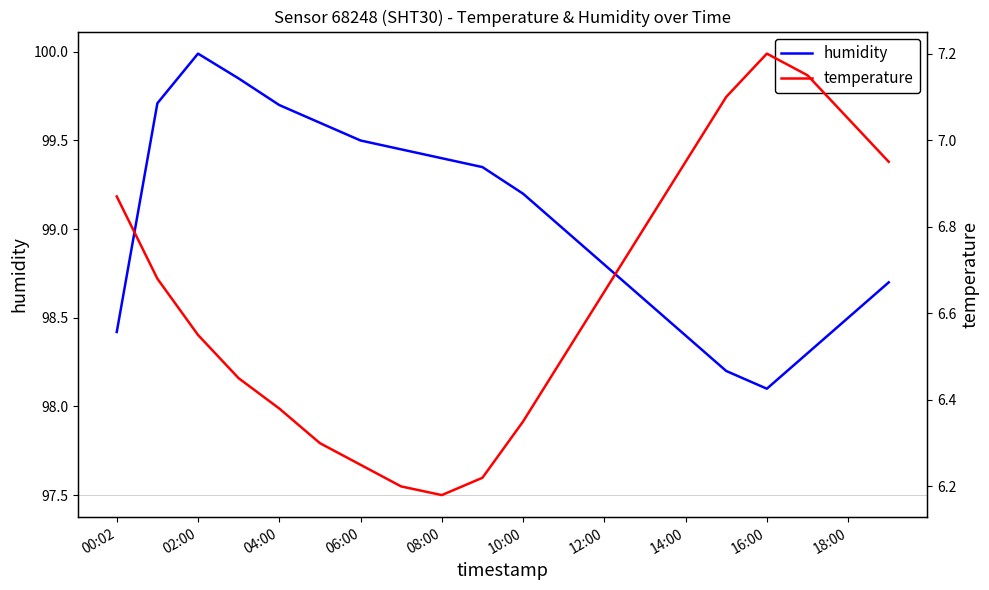

Where is humidity nearest to the value 99?

11